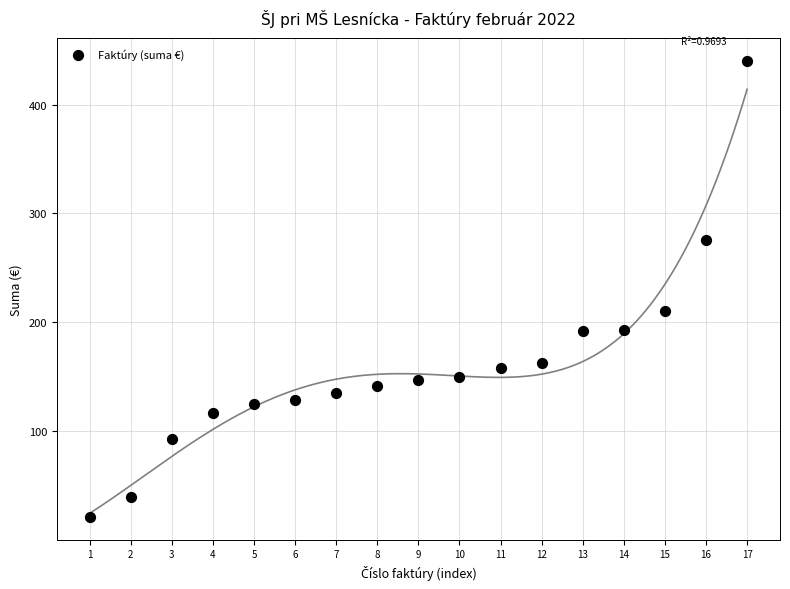

What Y value in the scatter plot is closest to 230?

210.2